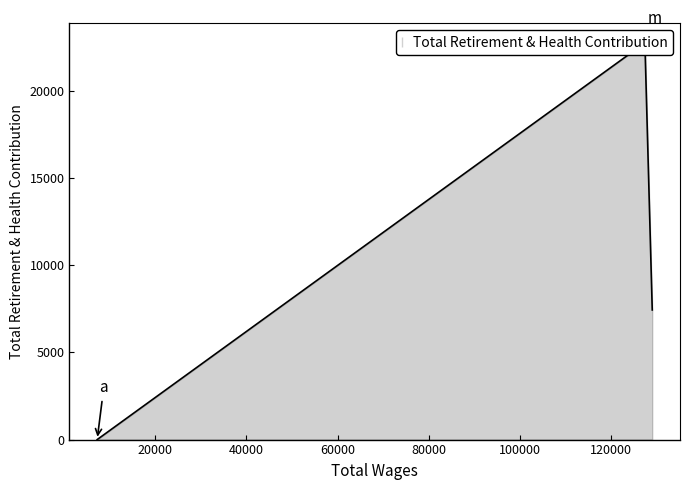

What is the value of the 1st point from the left?

7438